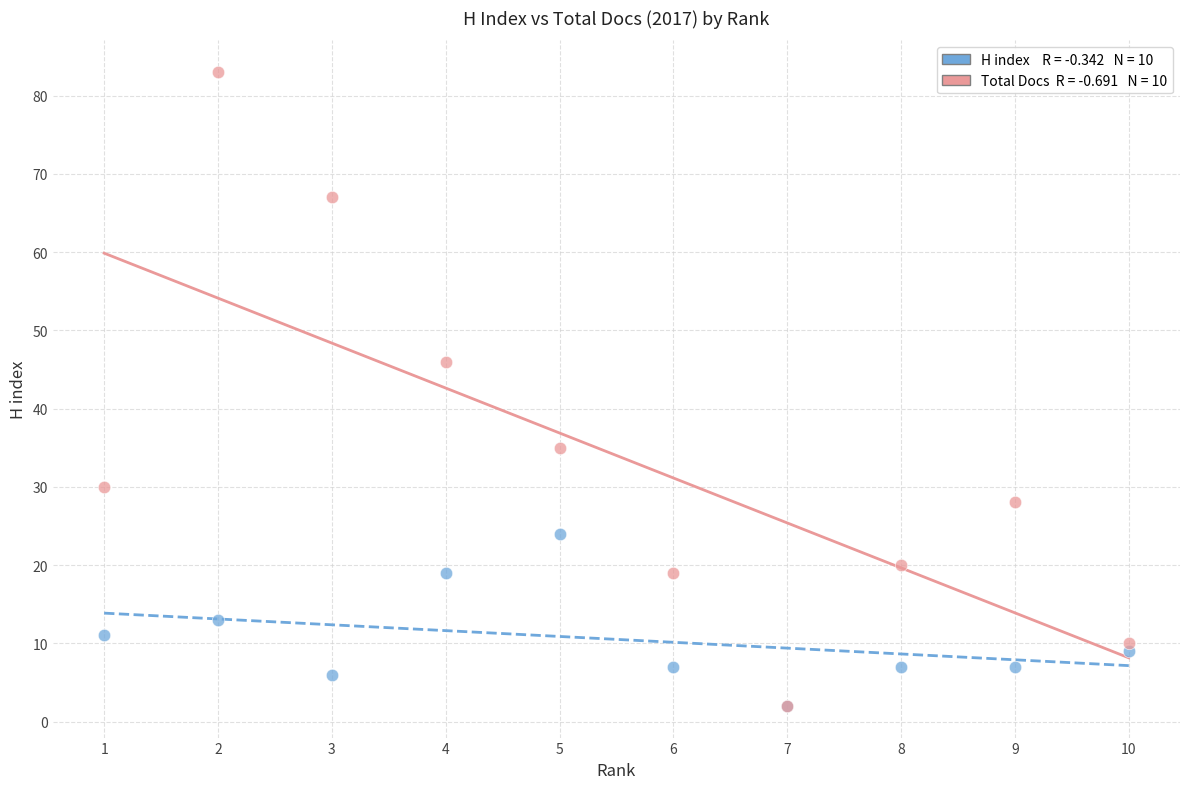

Across all series, what Y value is closest to 42?

46